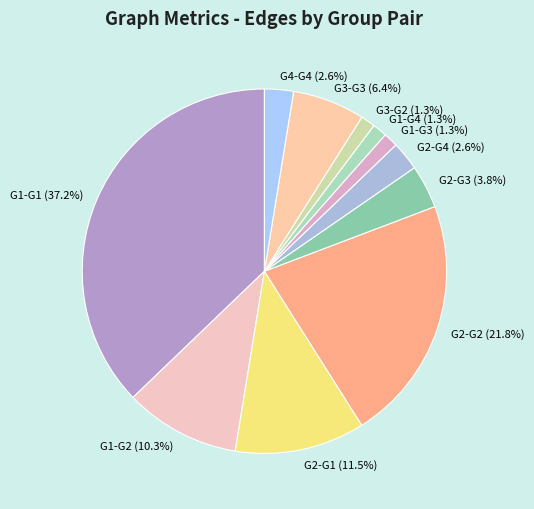

To the nearest percent, what is the average slice percentage?

9%